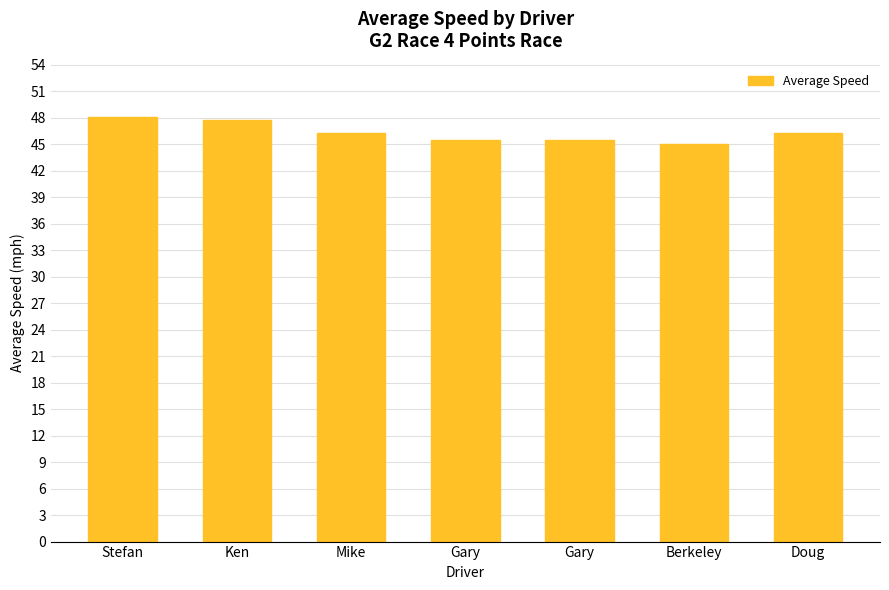

Reading right to left, extract all data points from this chart.

46.3	45.0	45.5	45.5	46.3	47.7	48.1